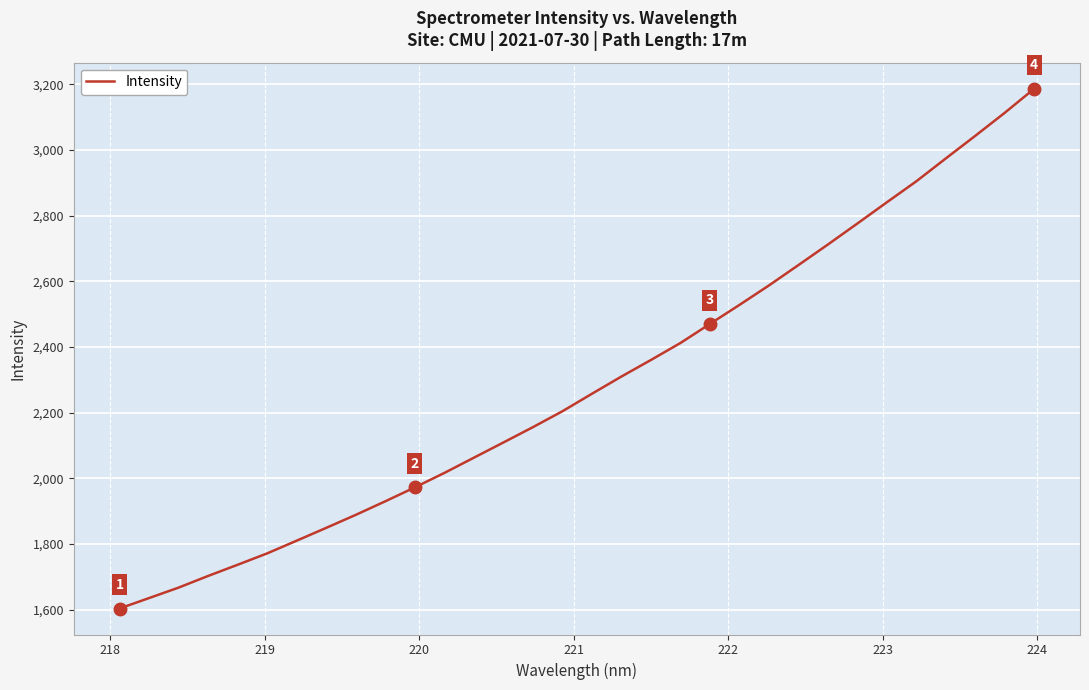

How many lines are shown in the chart?

1